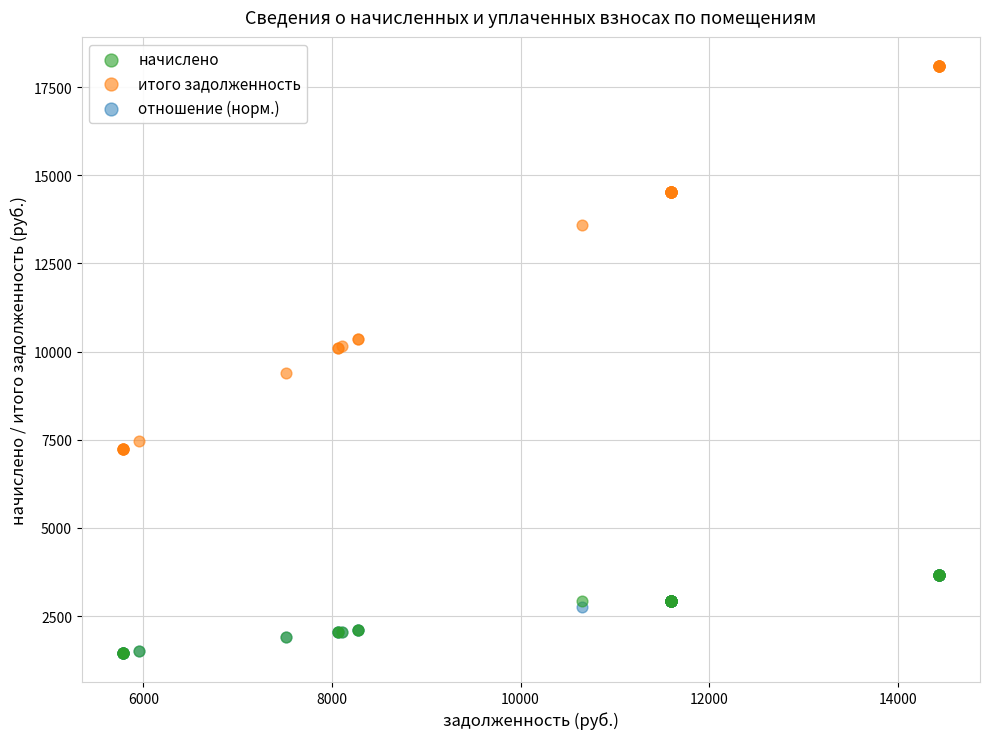

Which series reaches the maximum Y coordinate?

итого задолженность